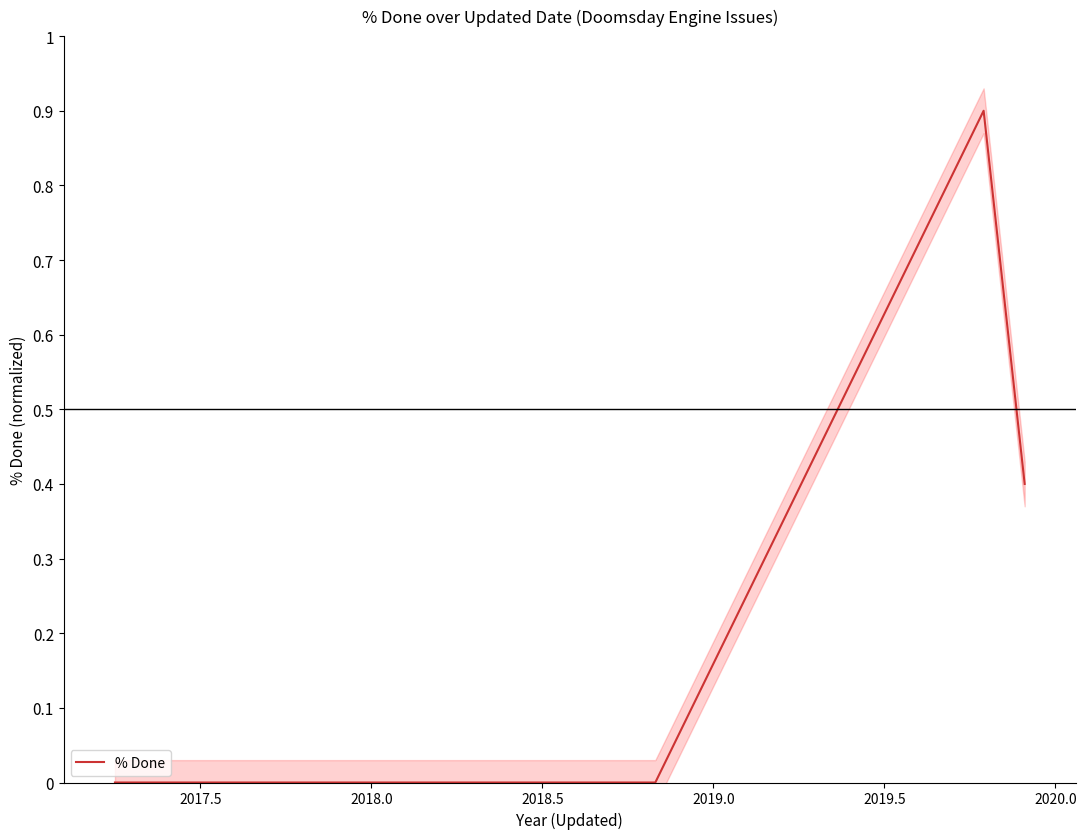

Does the chart have visible grid lines?

No